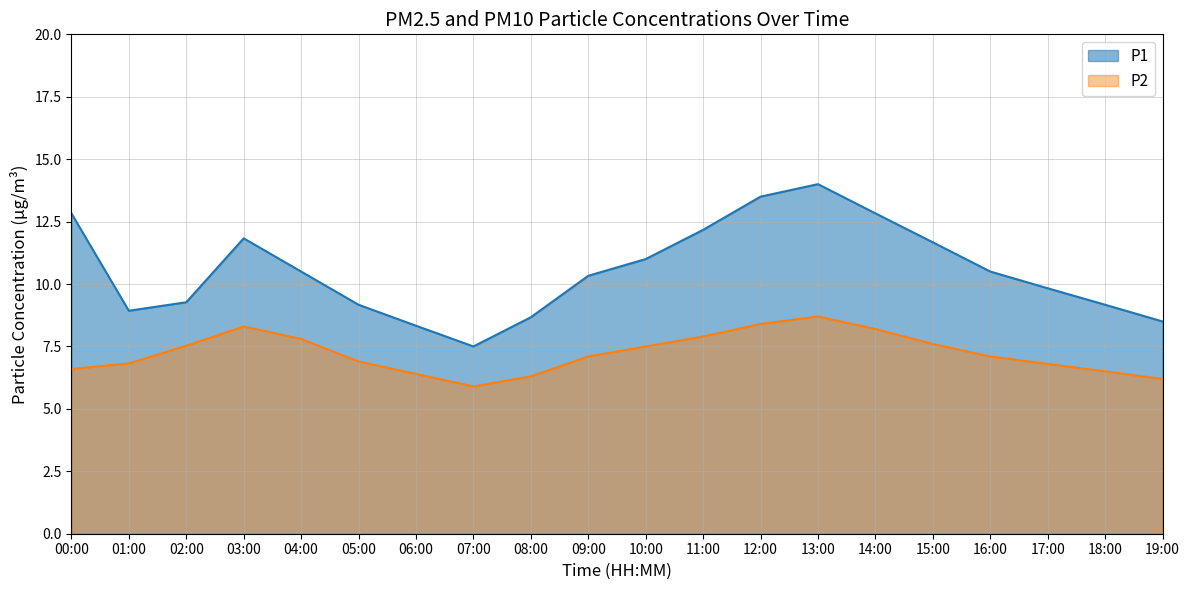

List the series in order of their overall mean, lowest first.

P2, P1